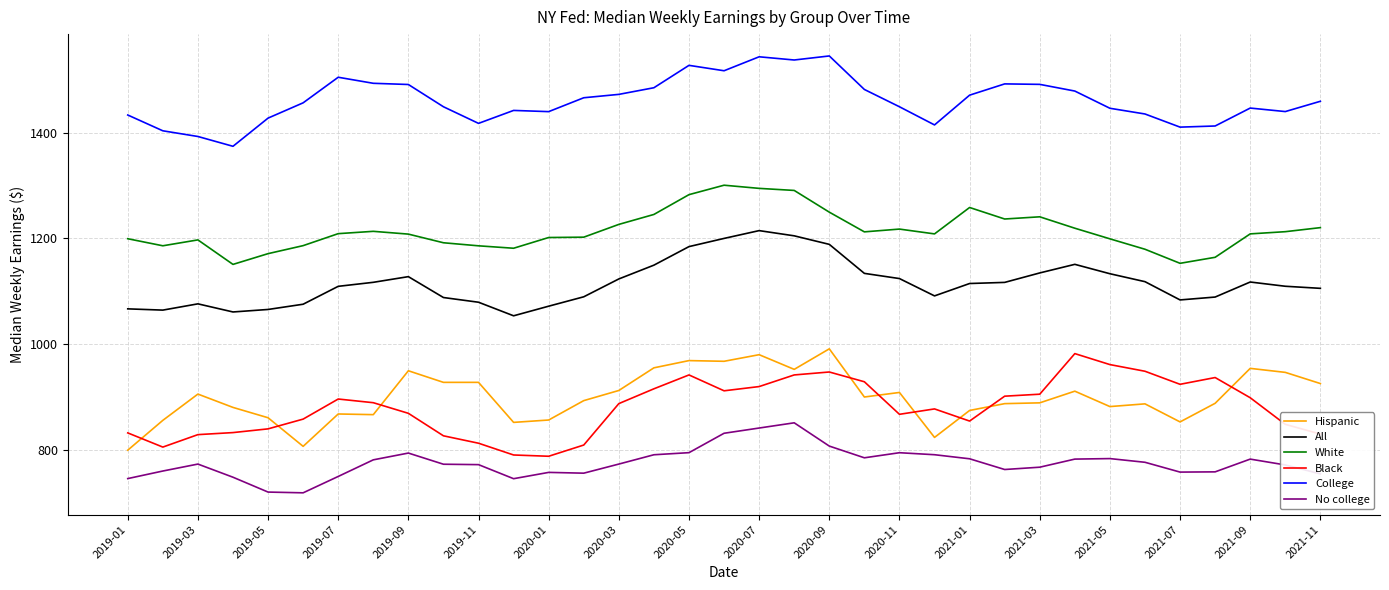

True or false: Black and White cross at least once.

False